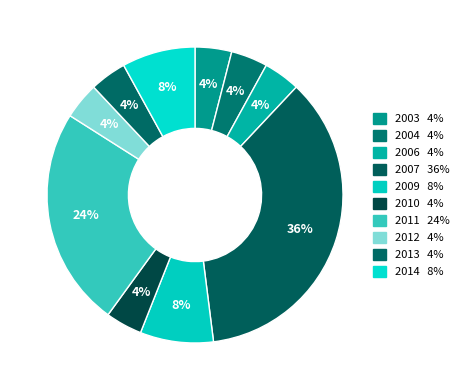

Does 2013 account for over 50% of the chart?

No